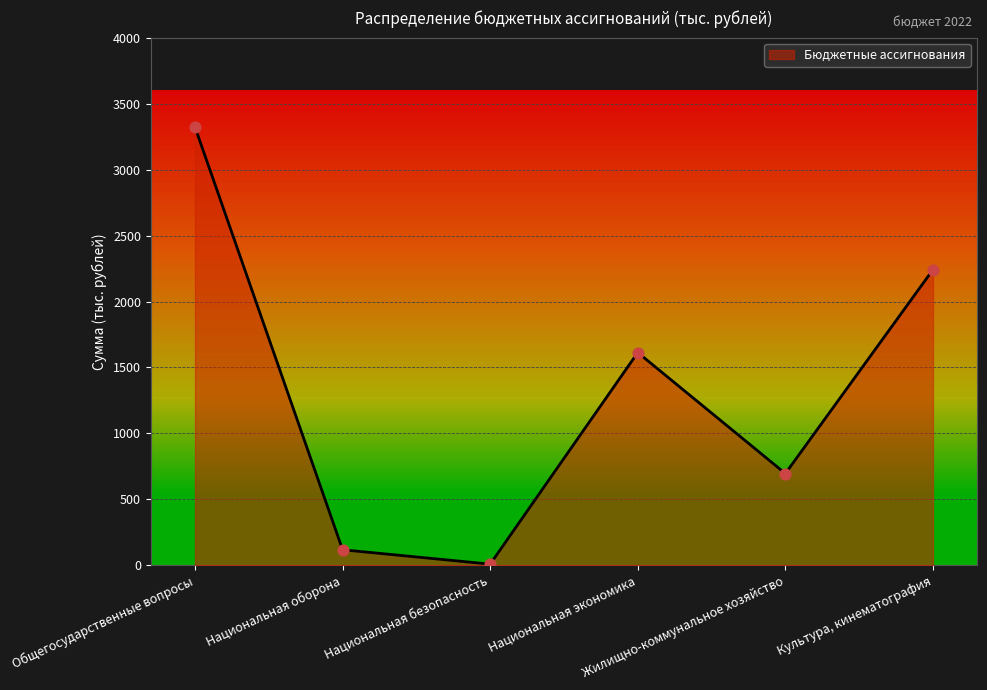

What is the ratio of the value at Национальная экономика to the value at Национальная оборона?

13.6